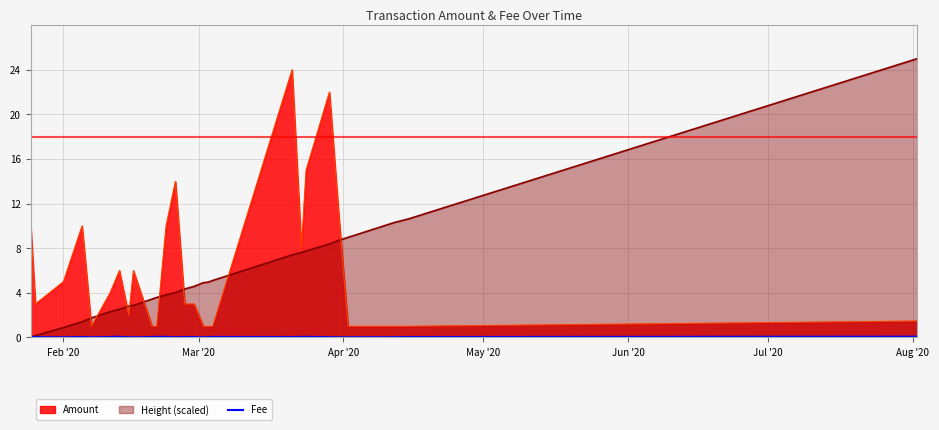

What is the lowest value of the Amount series?

1.0